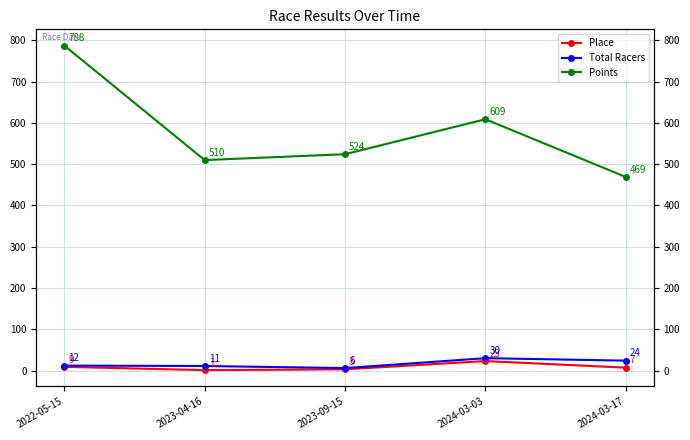

True or false: Place and Points intersect in this chart.

False